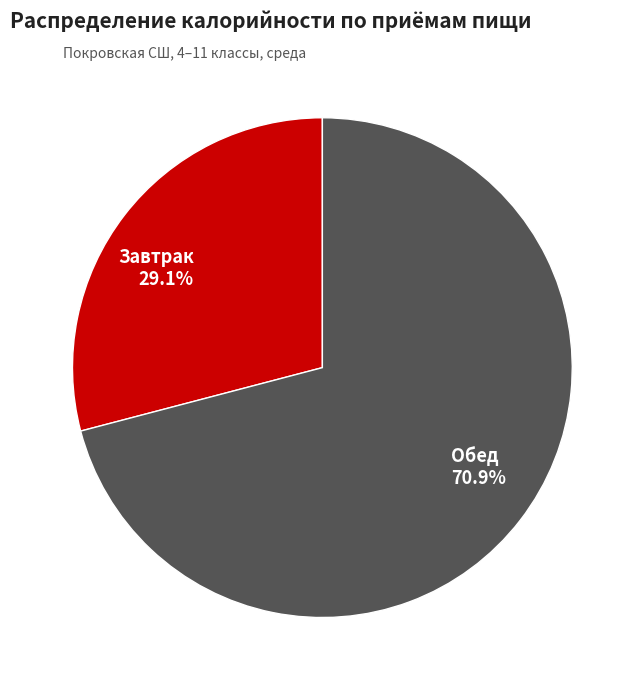

Which category has the smallest portion of the pie?

Завтрак